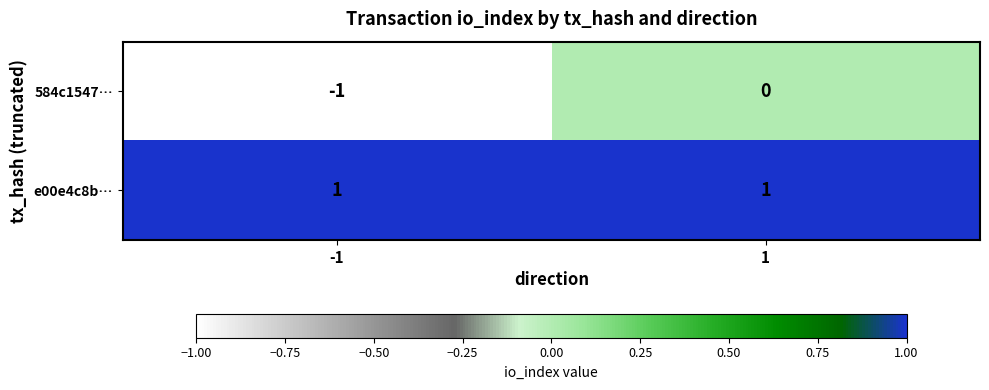

How many data points does each series have?

2